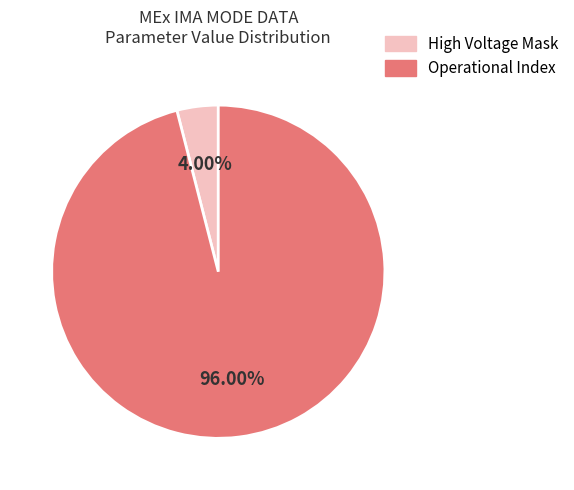

True or false: Operational Index accounts for 85% of the total.

False